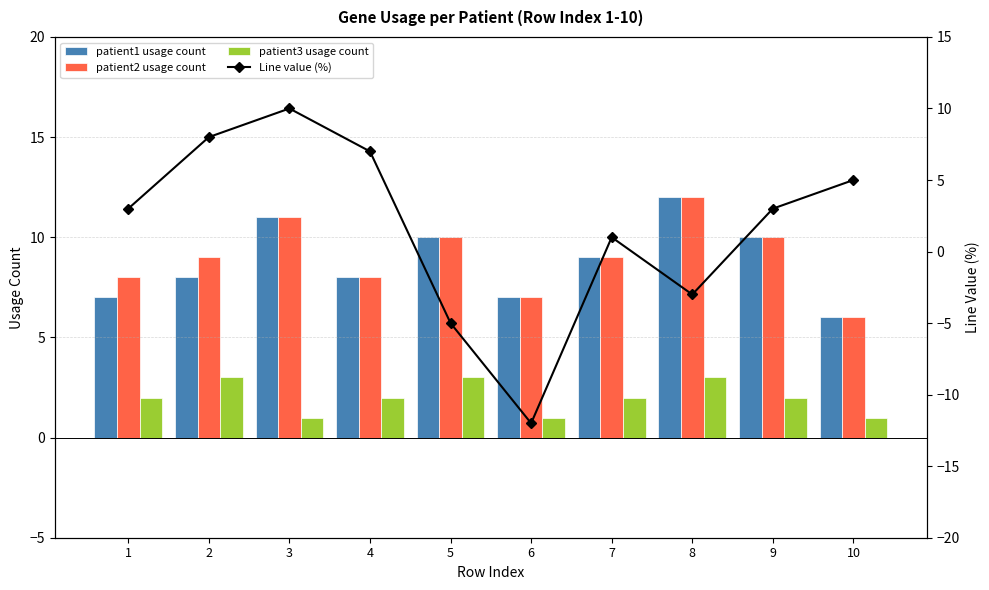

What is the minimum value shown in the chart?

-12